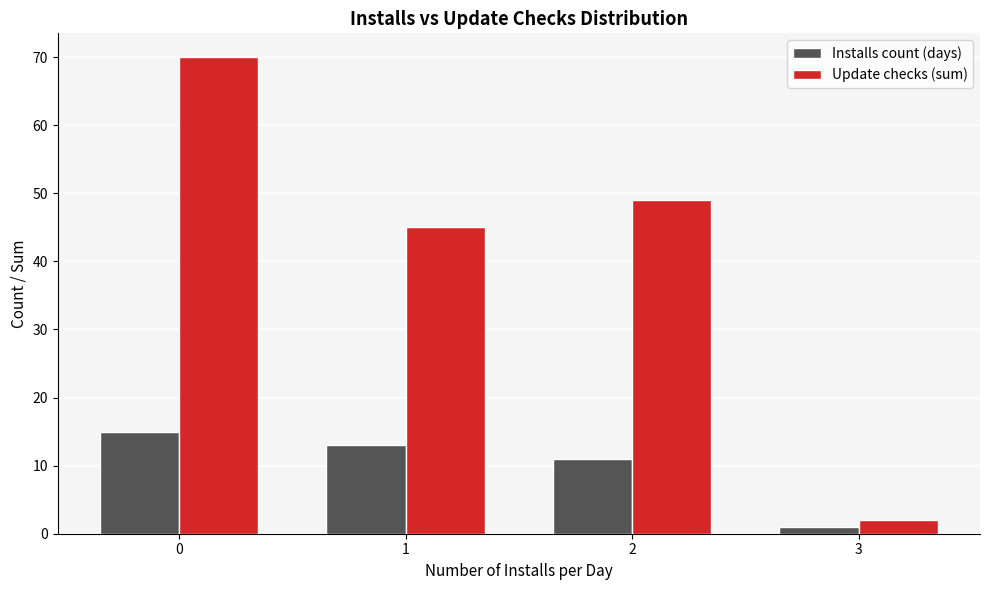

At how many categories does at least one series exceed 14?

3